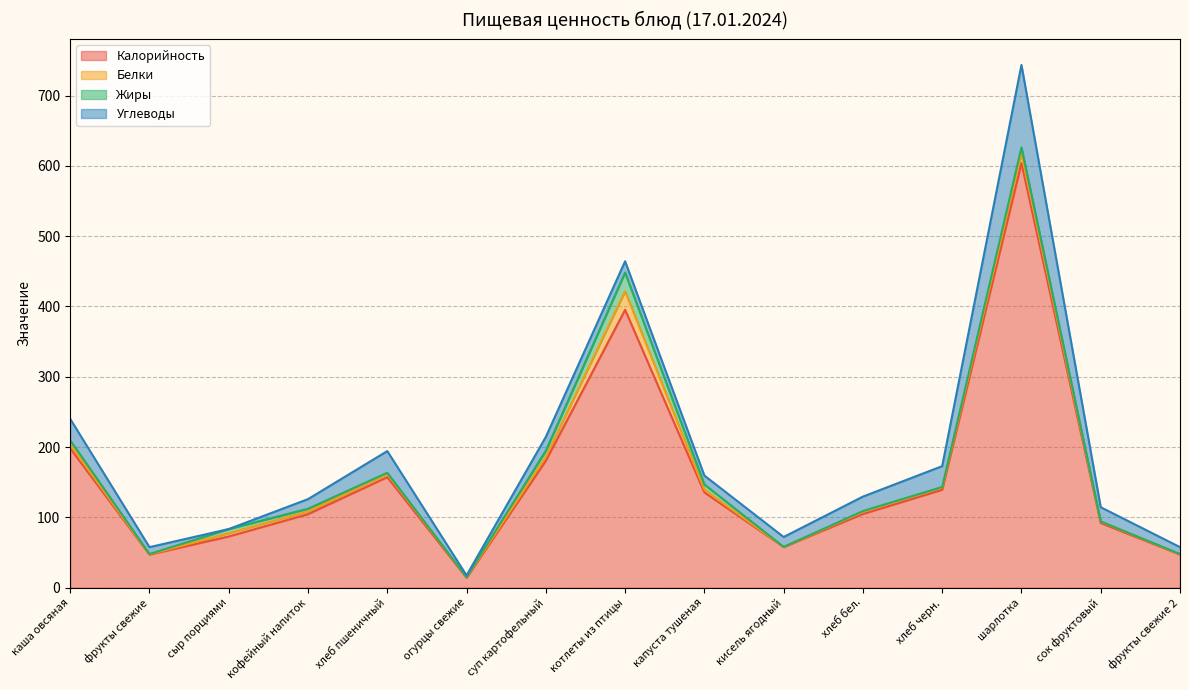

Count the number of categories in the chart.

15